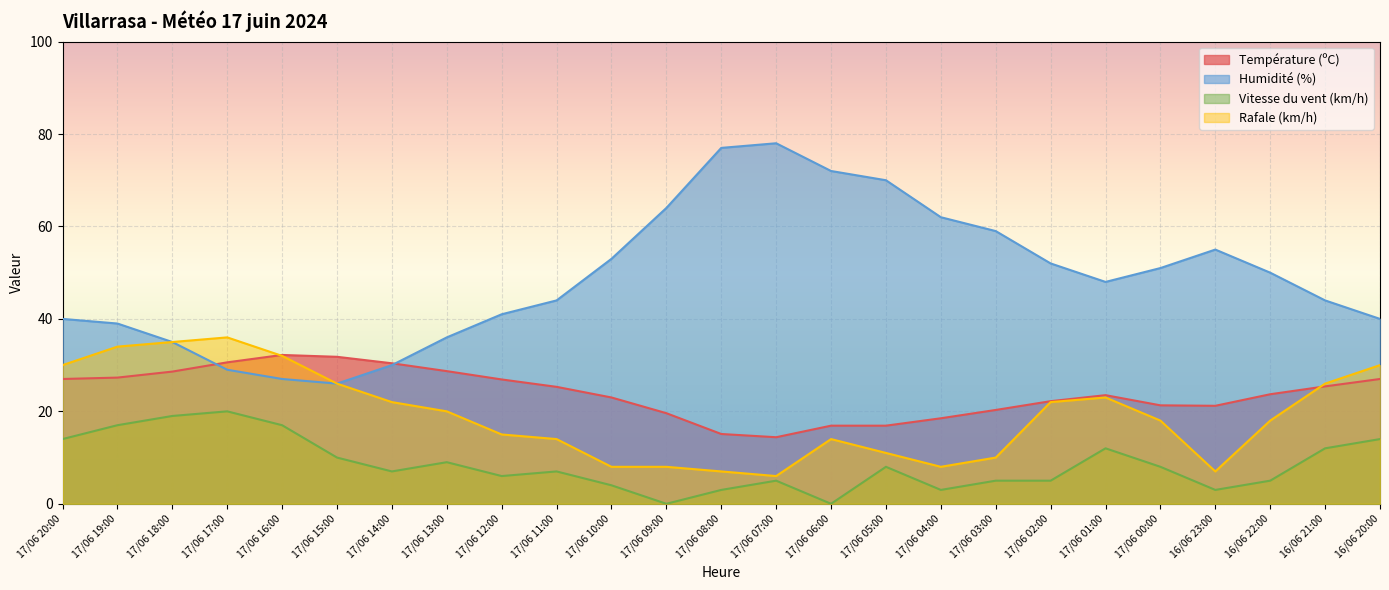

Read the Humidité (%) value at 17/06 17:00.

29.0